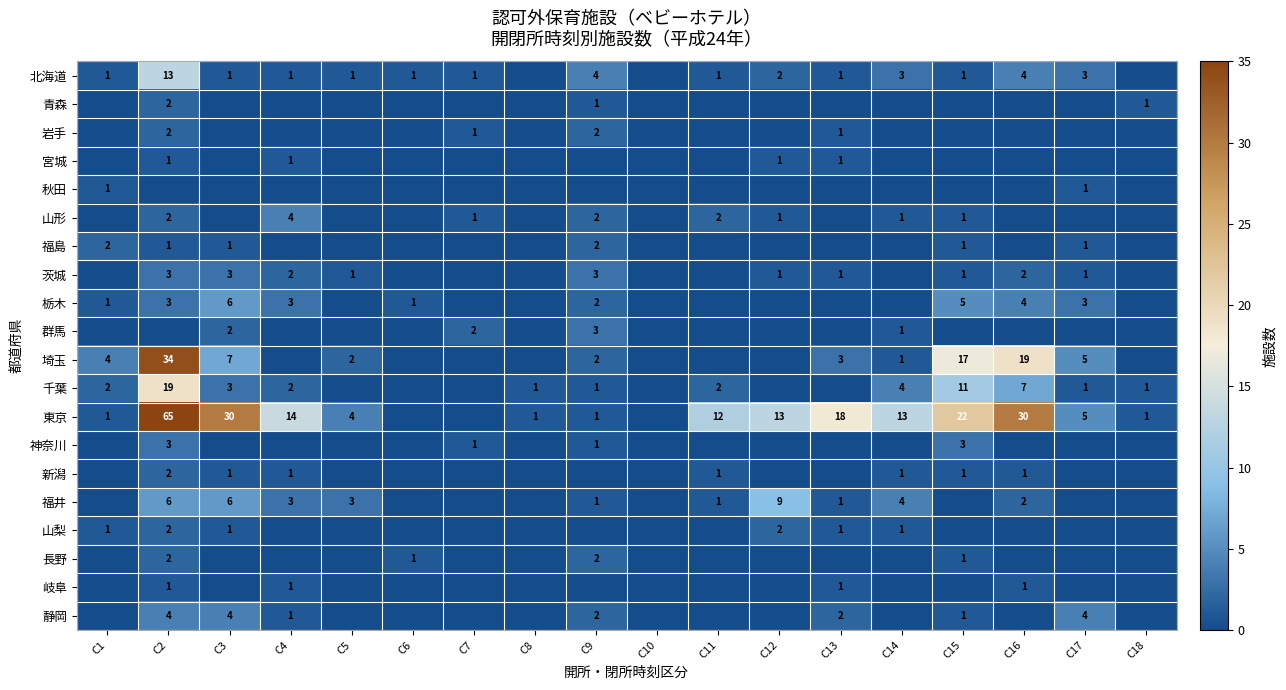

What is the difference between the 千葉 values at C16 and C3?

4